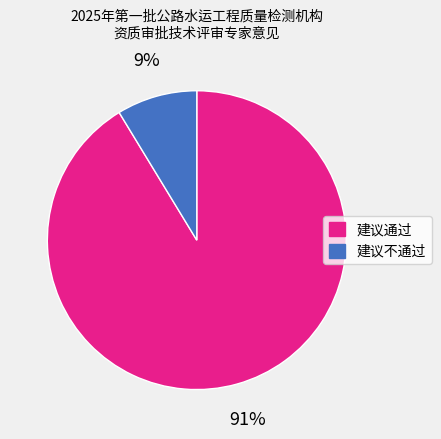

To the nearest percent, what is the average slice percentage?

50%